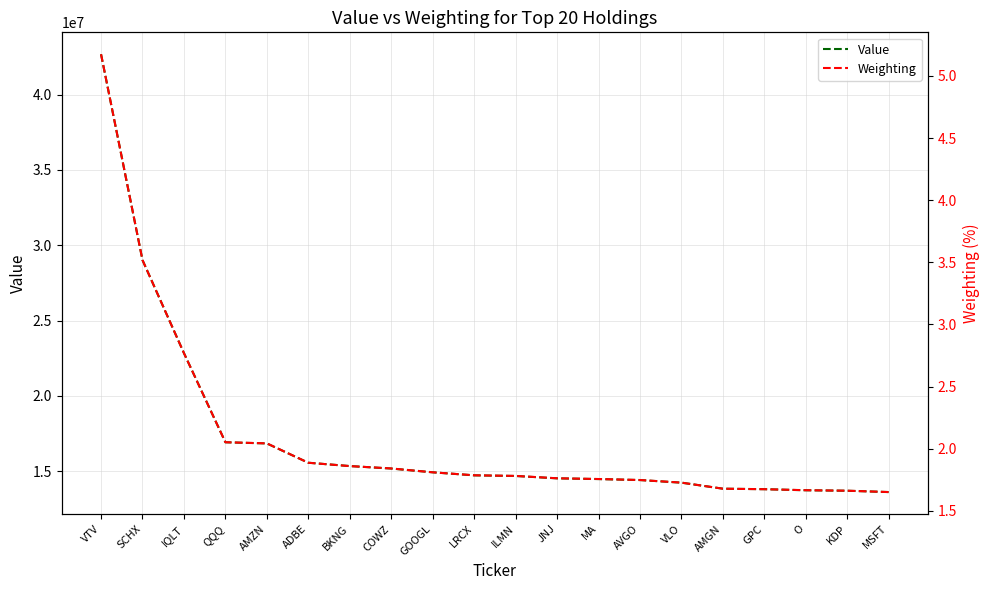

True or false: Weighting and Value cross at least once.

False